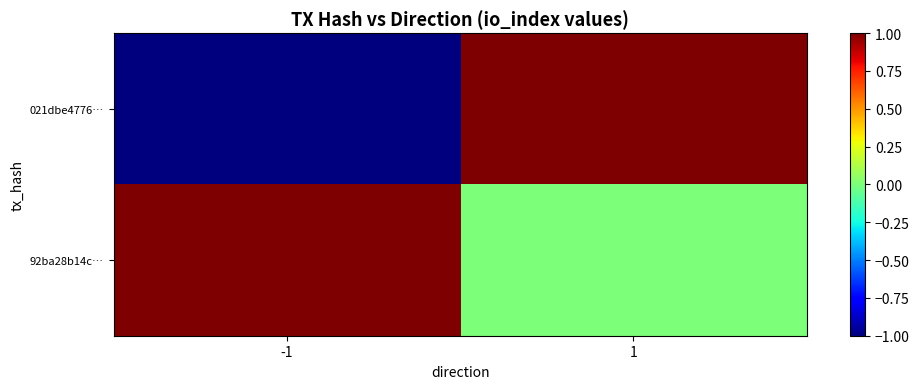

Reading right to left, list all the values displayed in this chart.

021dbe4776…: 1=1	-1=-1
92ba28b14c…: 1=0	-1=1